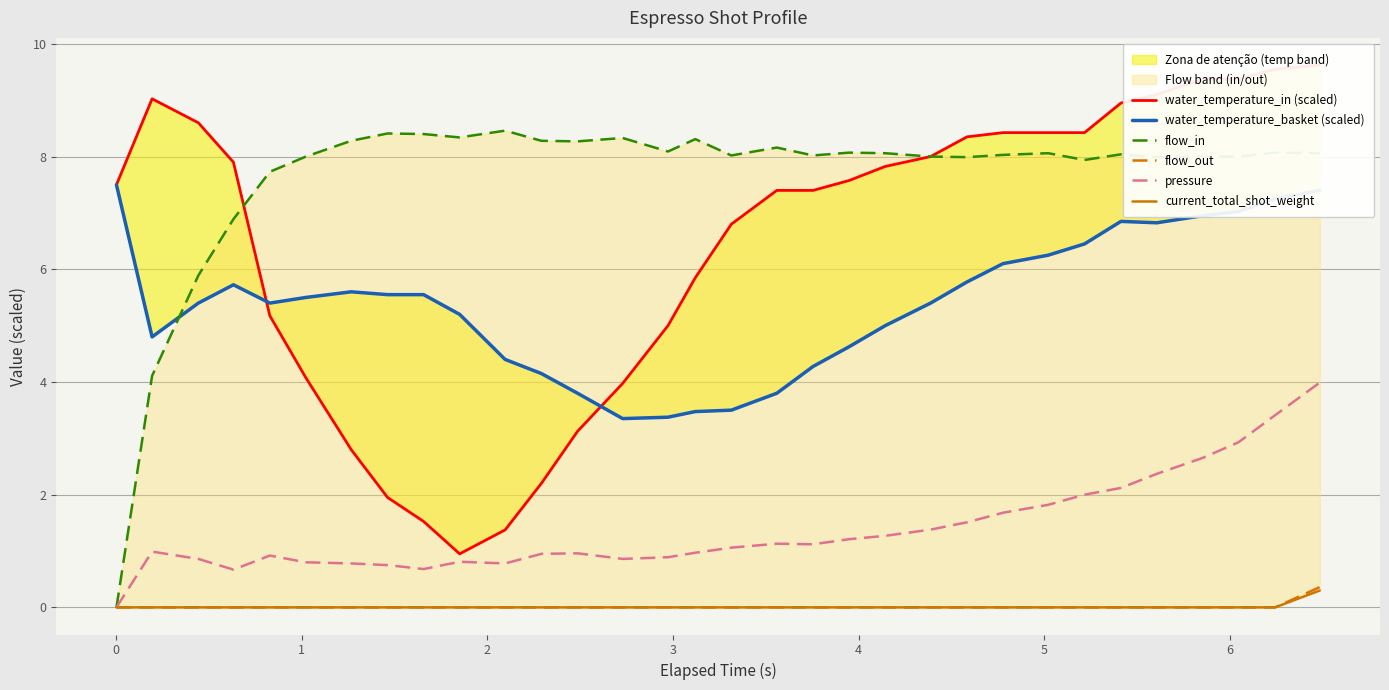

True or false: water_temperature_basket (scaled) and water_temperature_in (scaled) cross at least once.

True